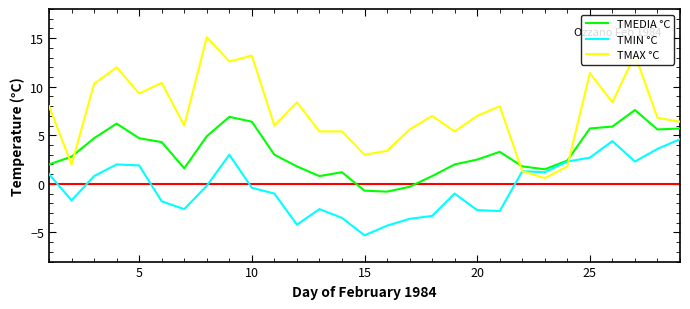

Which series has the largest total across all categories?

TMAX °C